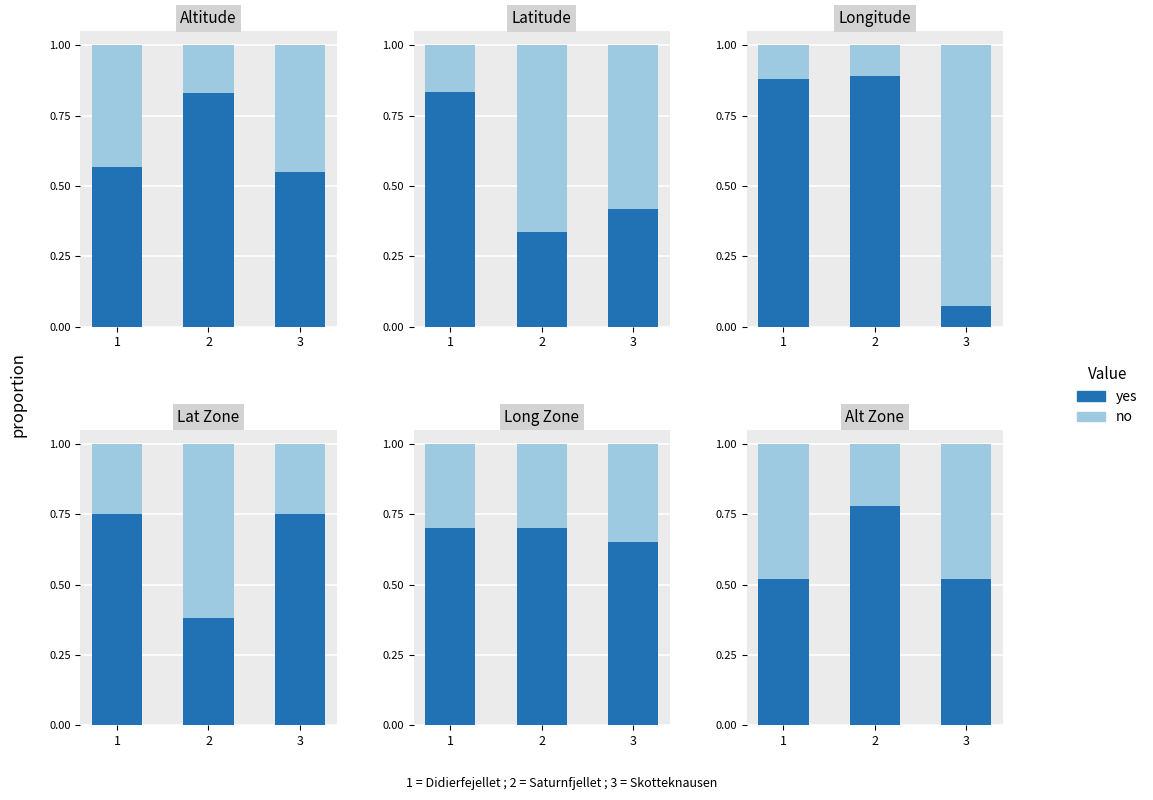

What is the difference between the maximum and minimum values in the yes series?

0.3